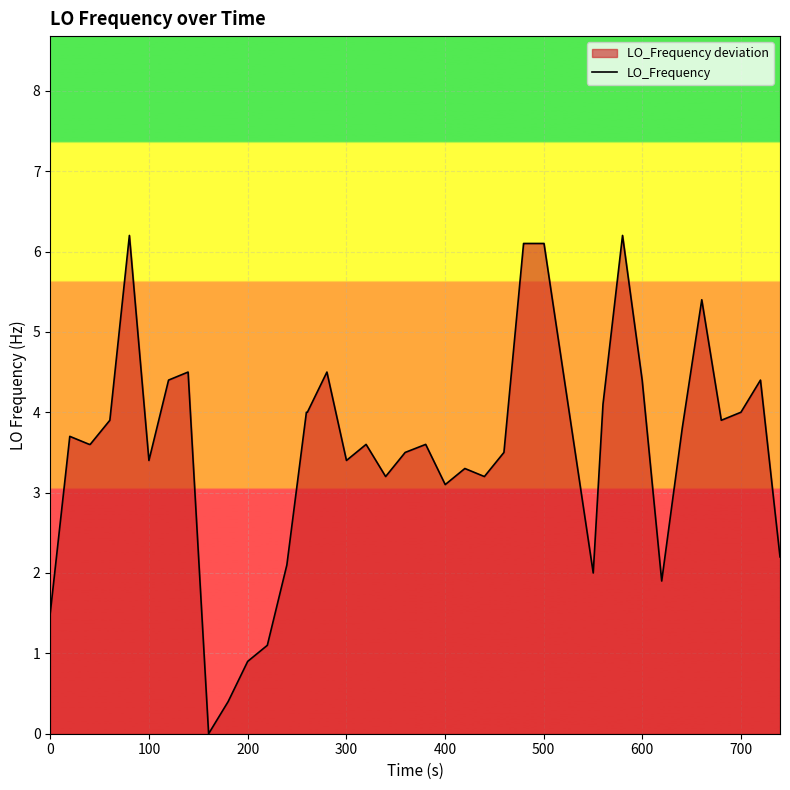

What is the greatest value displayed?

6.2